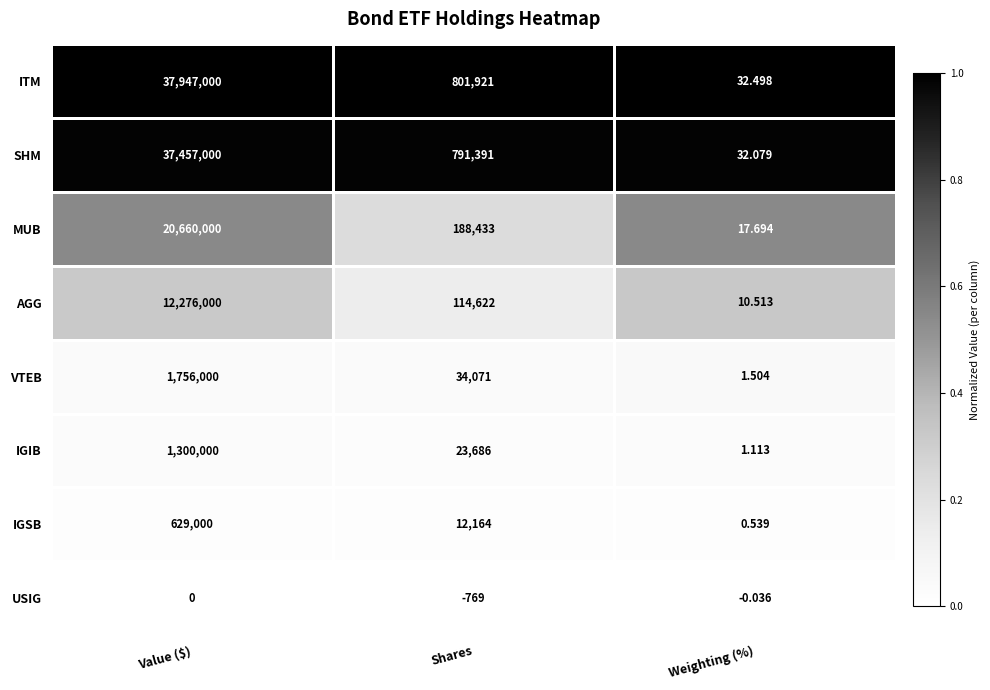

Which series has the widest spread of values?

ITM